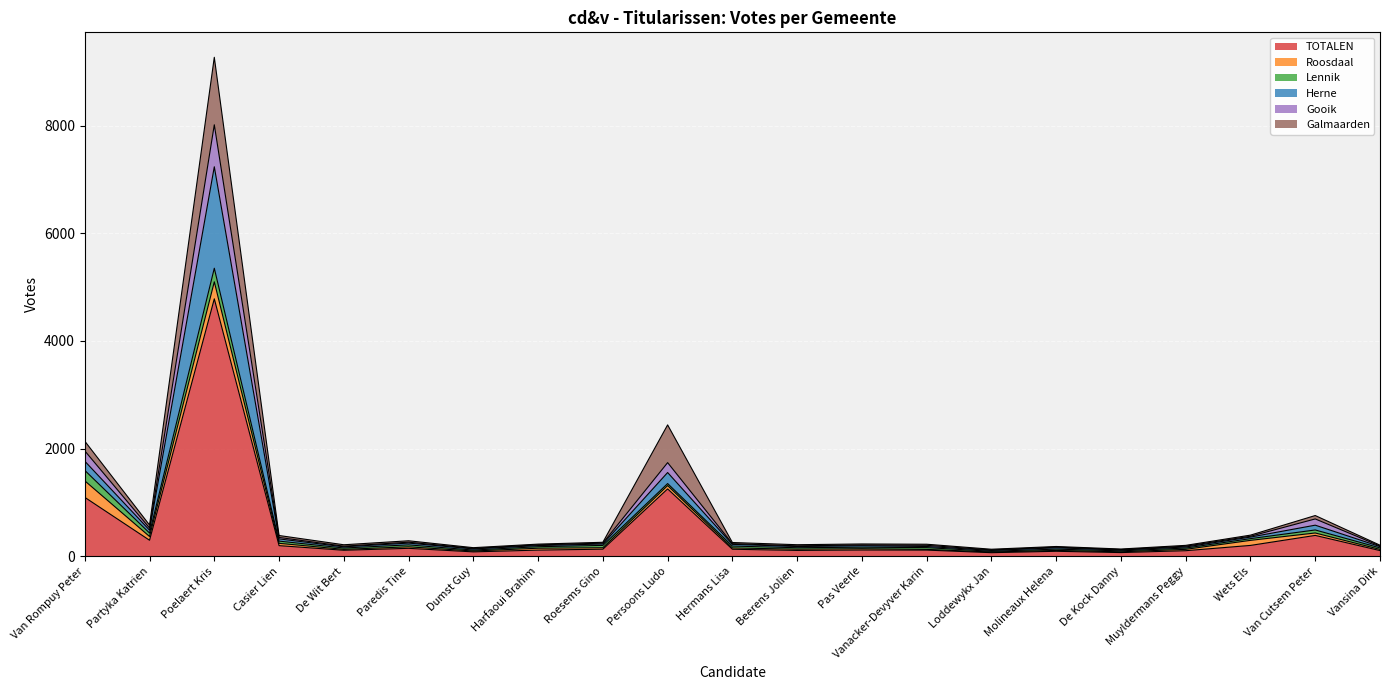

At which category is the sum across all series the highest?

Poelaert Kris